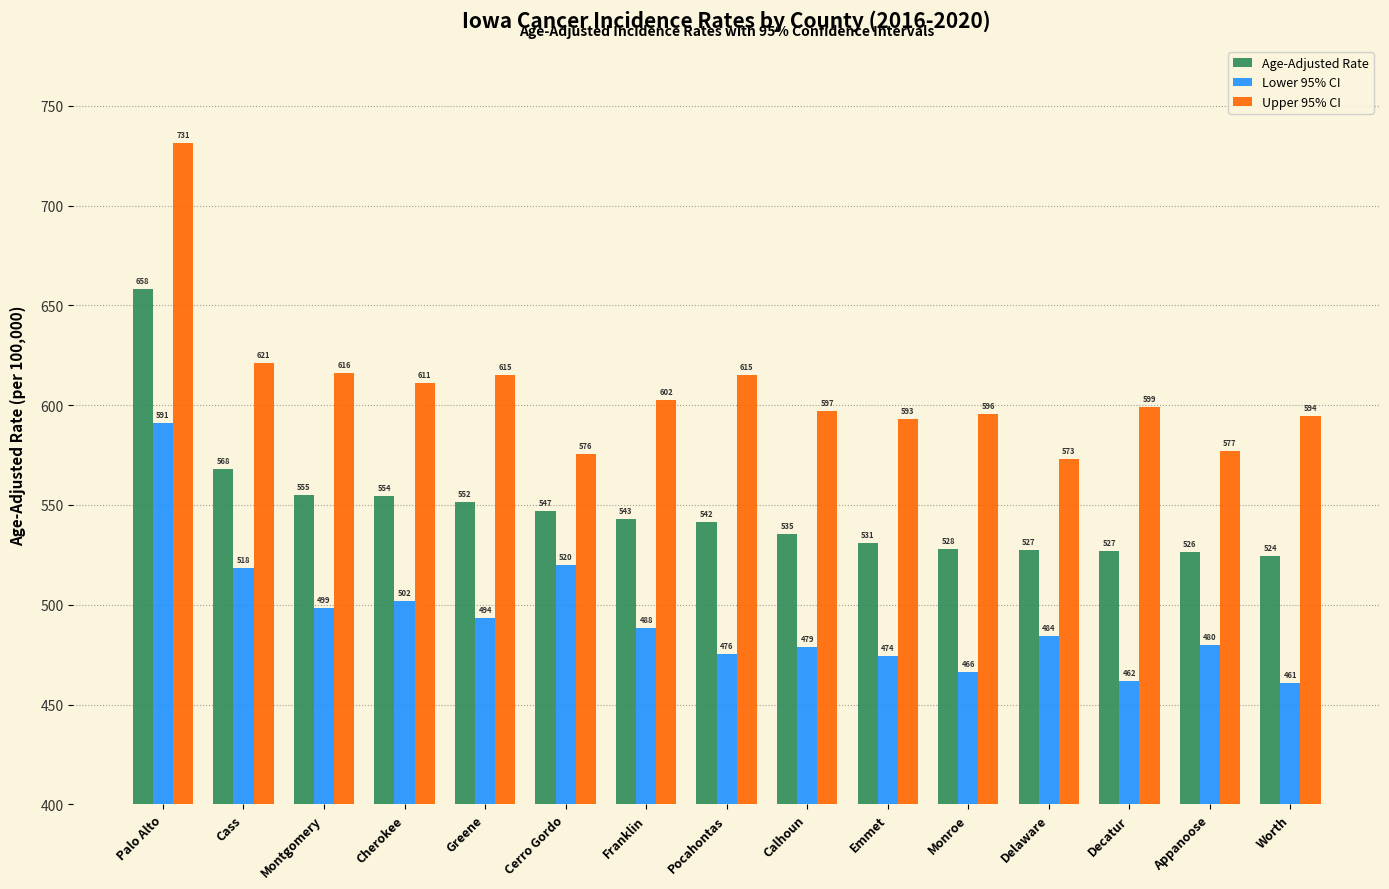

Where does the Upper 95% CI series first go above 599?

Palo Alto